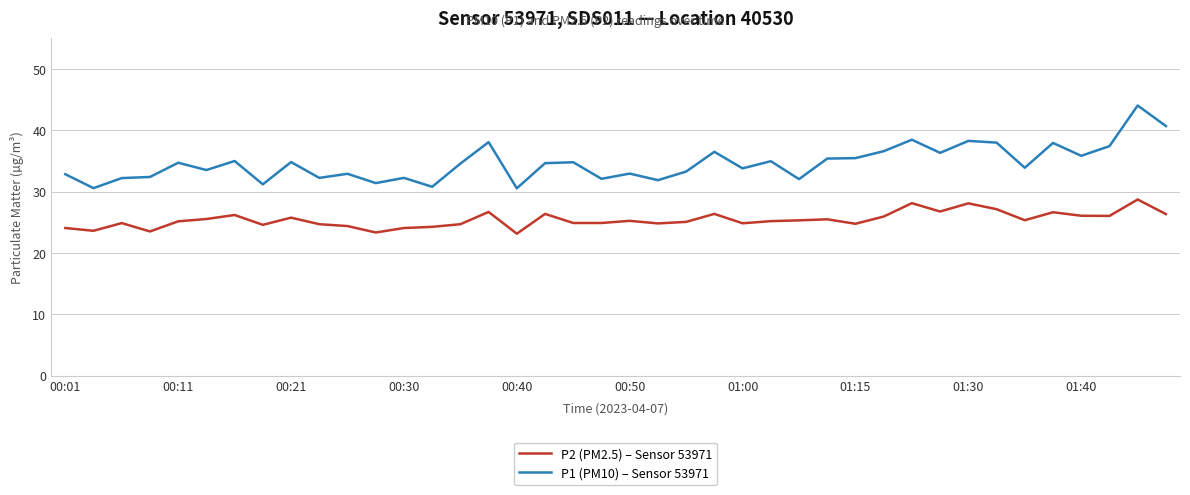

What is the difference between the maximum and minimum values in the P1 (PM10) – Sensor 53971 series?

13.5